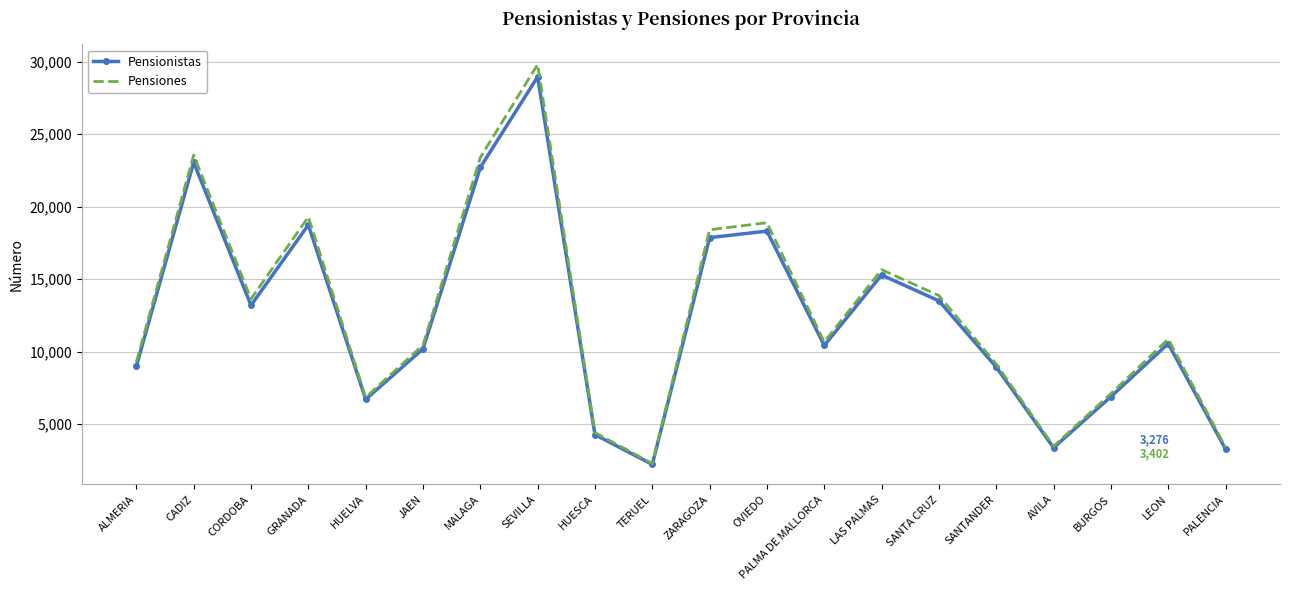

Which series has the largest range (max minus min)?

Pensiones